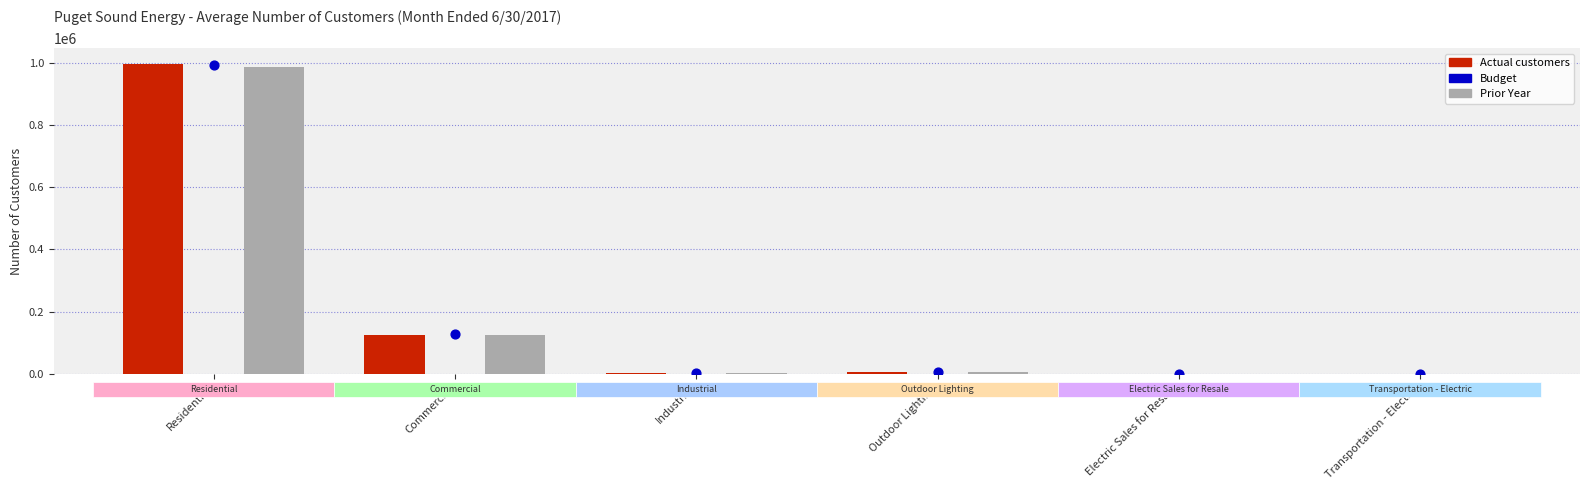

Which series has the largest Y range (max minus min)?

Actual